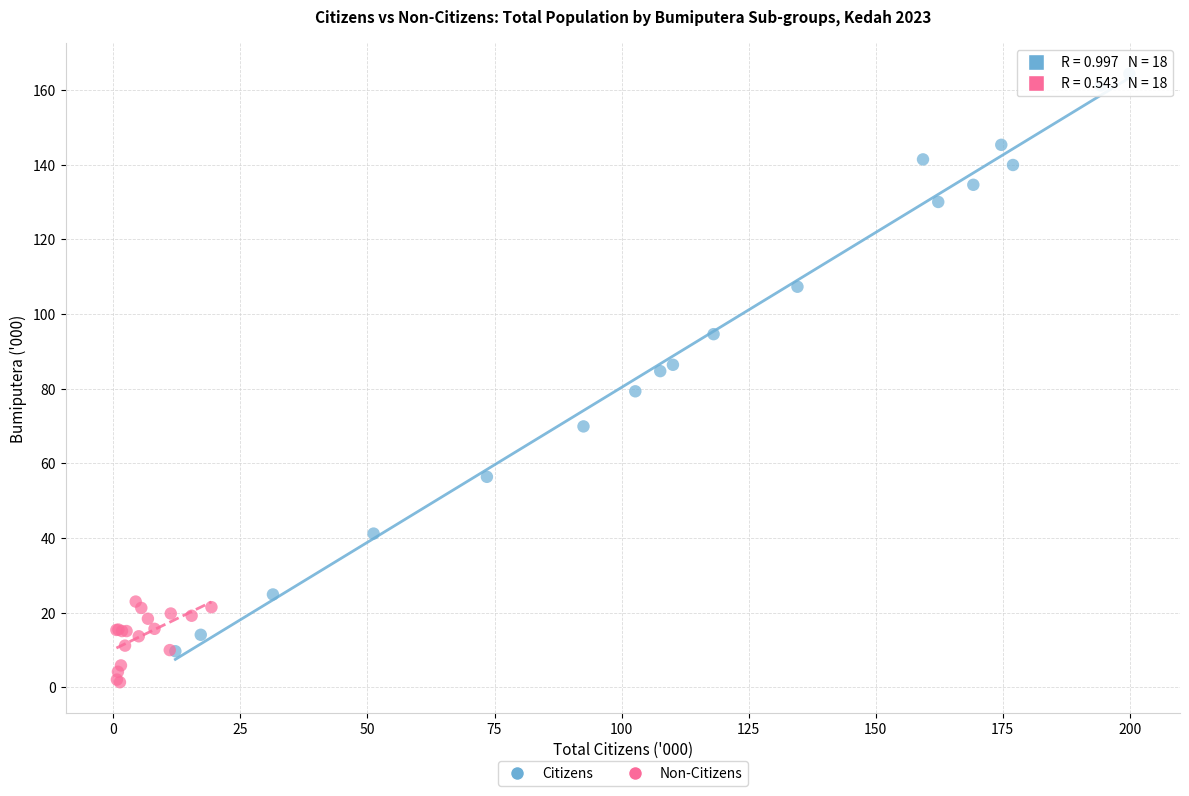

Which series has the widest spread of Y values?

Citizens